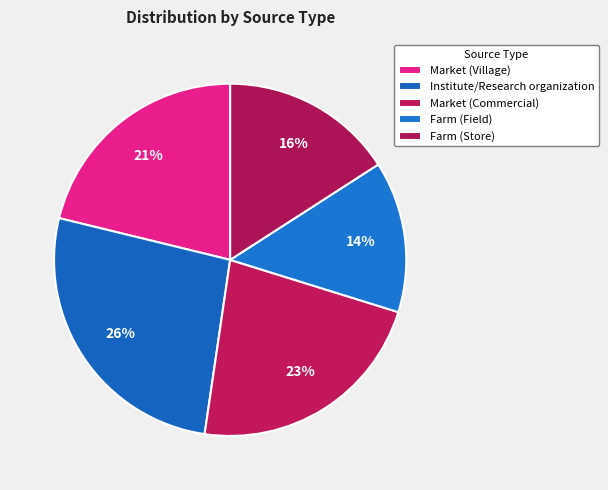

Does Farm (Store) account for over 50% of the chart?

No